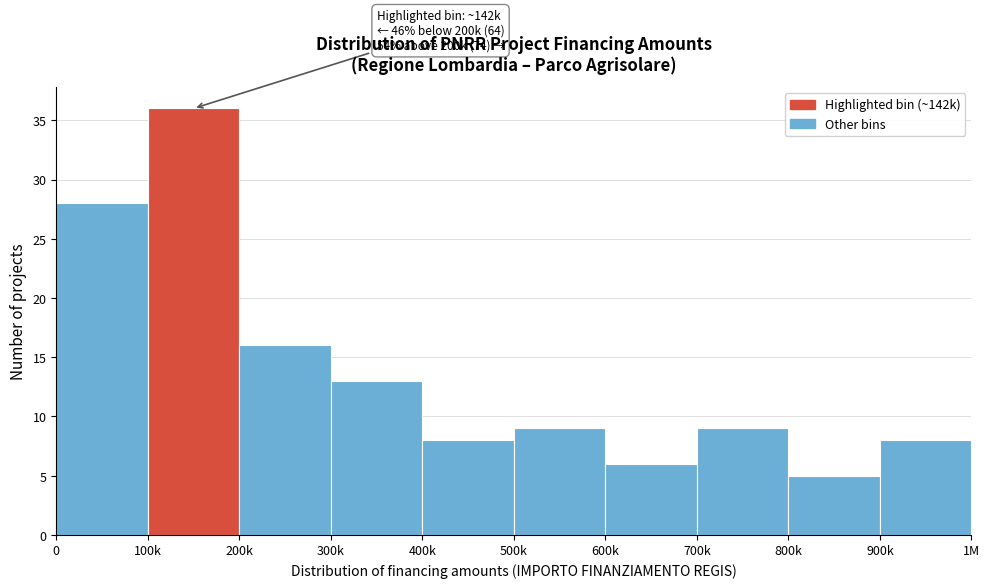

Reading left to right, list all the values displayed in this chart.

28	36	16	13	8	9	6	9	5	8